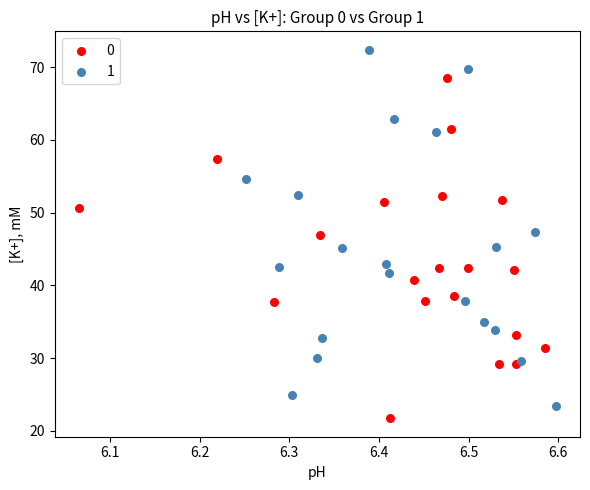

Which series reaches the maximum Y coordinate?

1